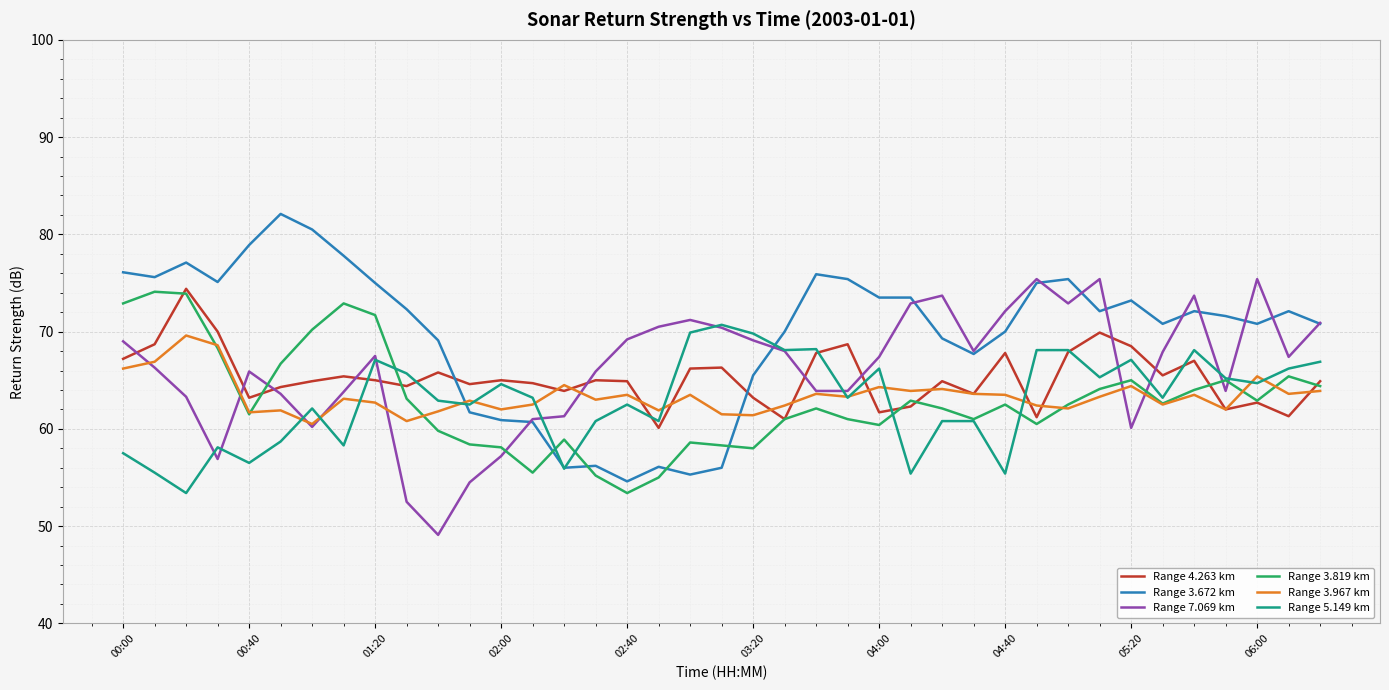

True or false: Range 3.819 km and Range 3.672 km cross at least once.

True